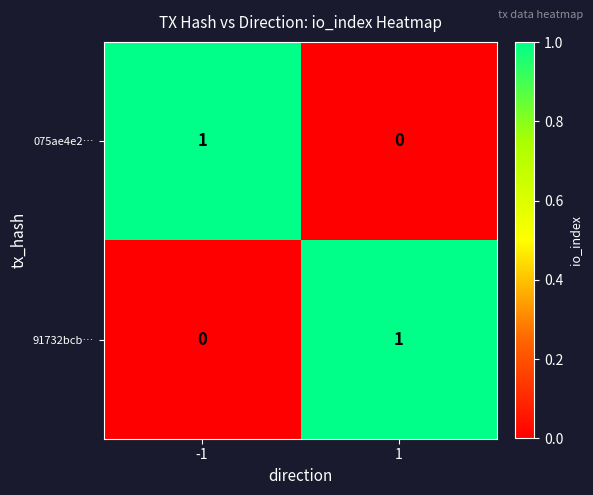

The 075ae4e2… series shows 2 at -1. True or false?

False